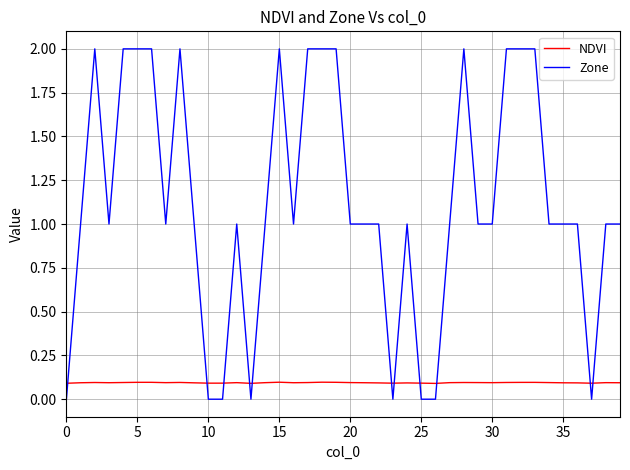

Which series has the widest spread of values?

Zone